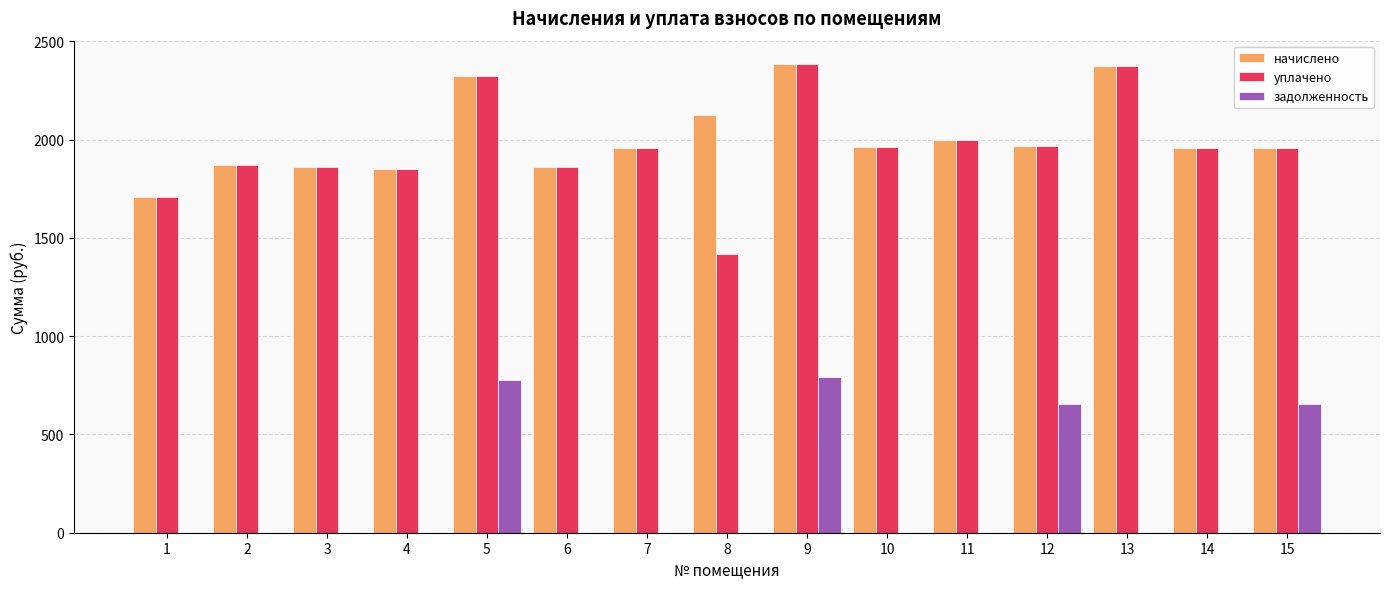

The value of начислено at 4 is 1851.8. True or false?

True